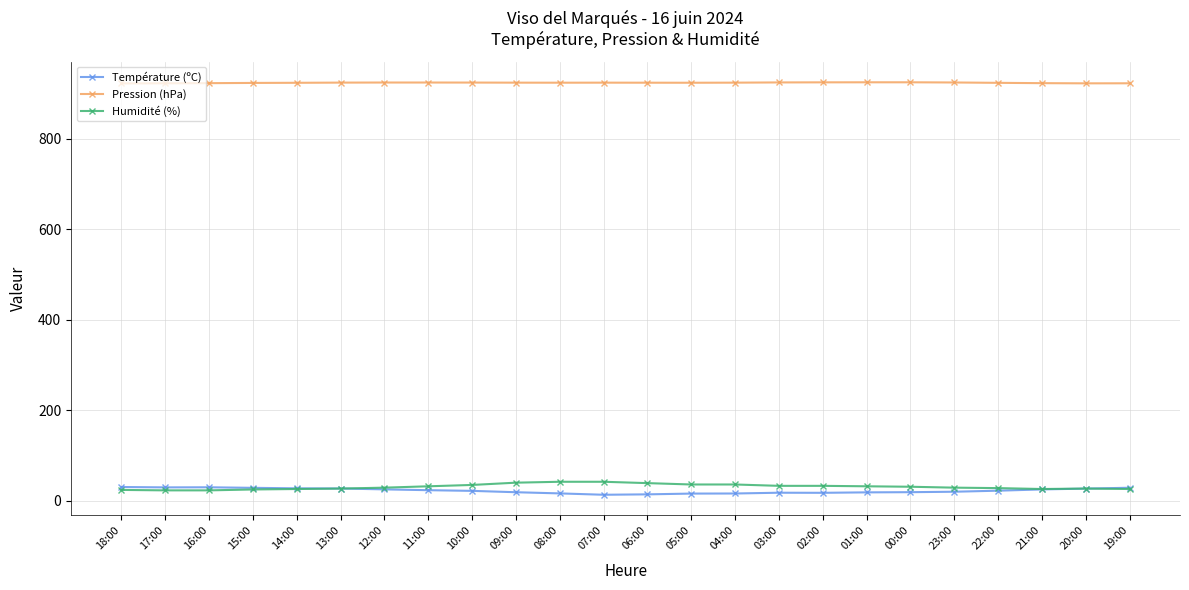

What position from the right is 09:00?

15